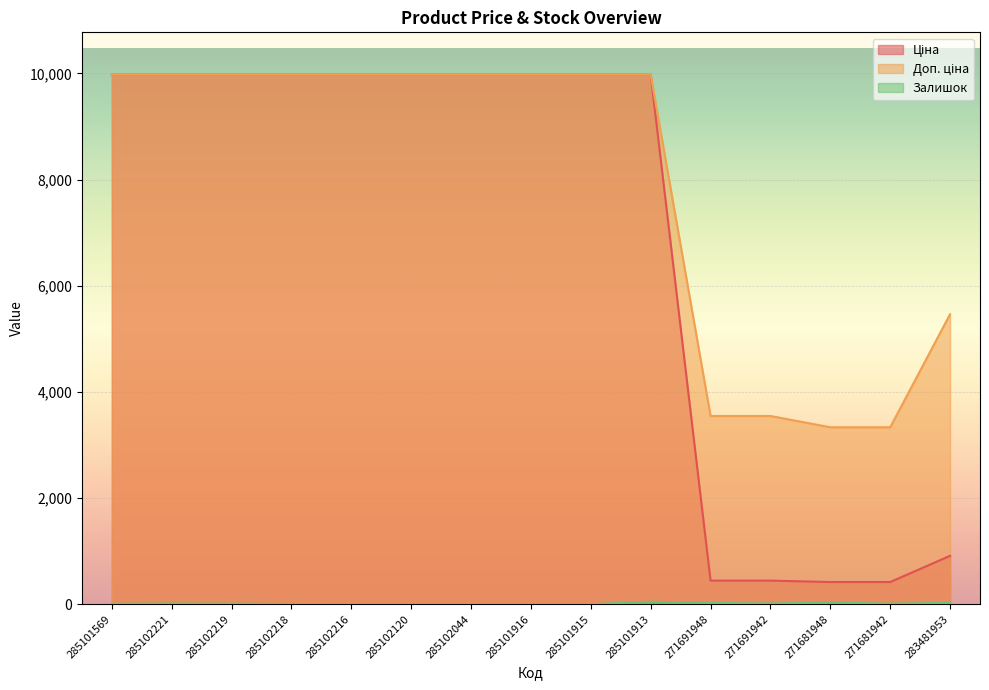

What is the difference between the Залишок values at 285102044 and 285101916?

1.0